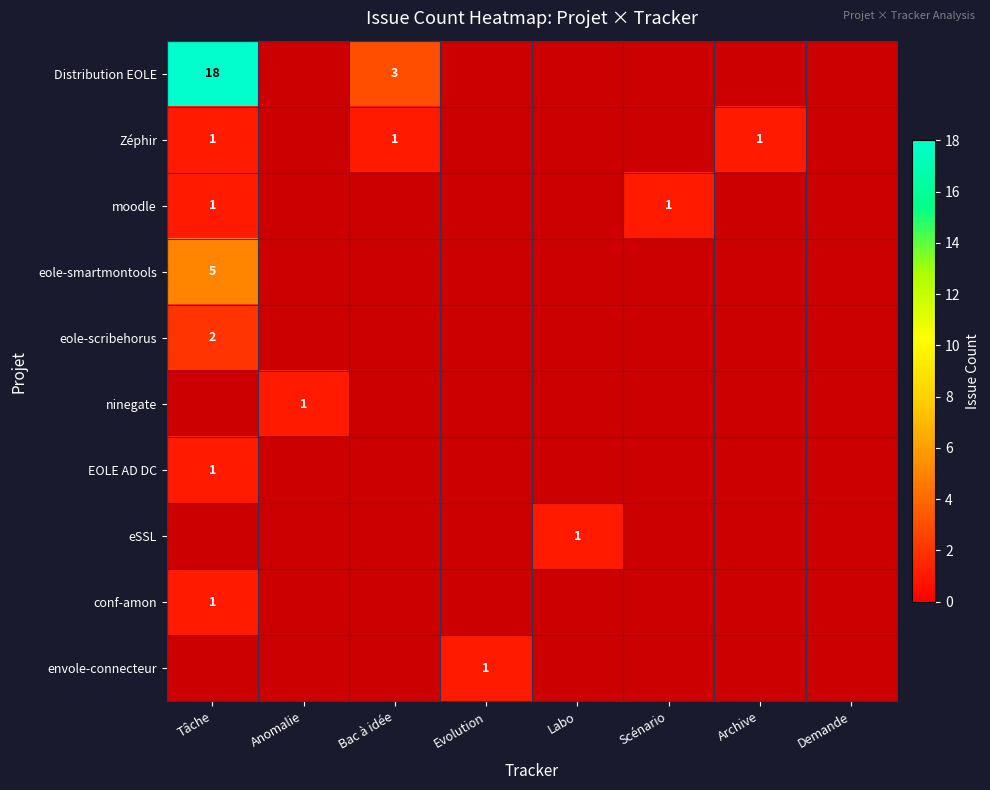

Count the number of data series in this chart.

10